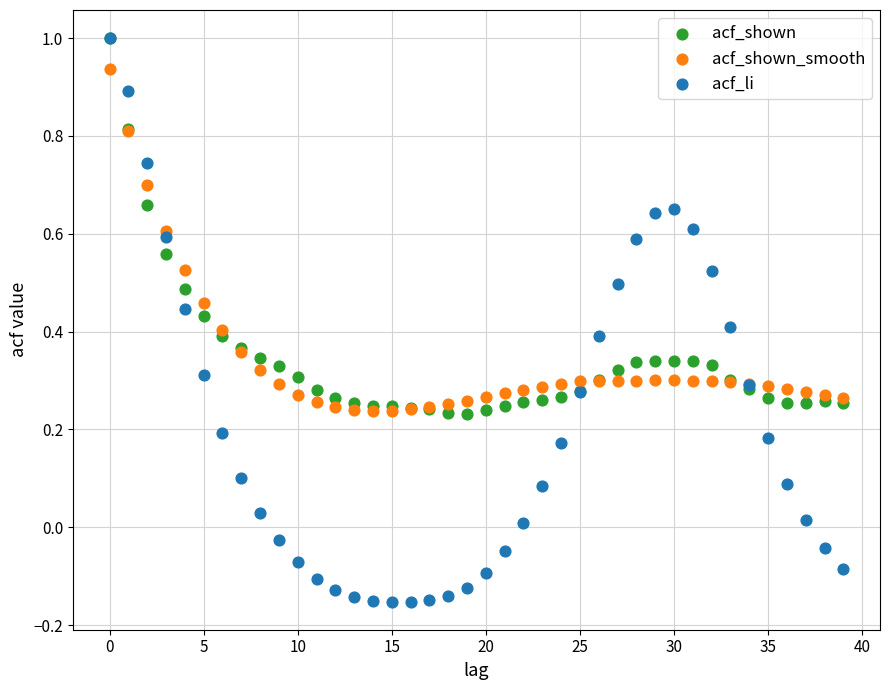

Which series has the largest Y range (max minus min)?

acf_li